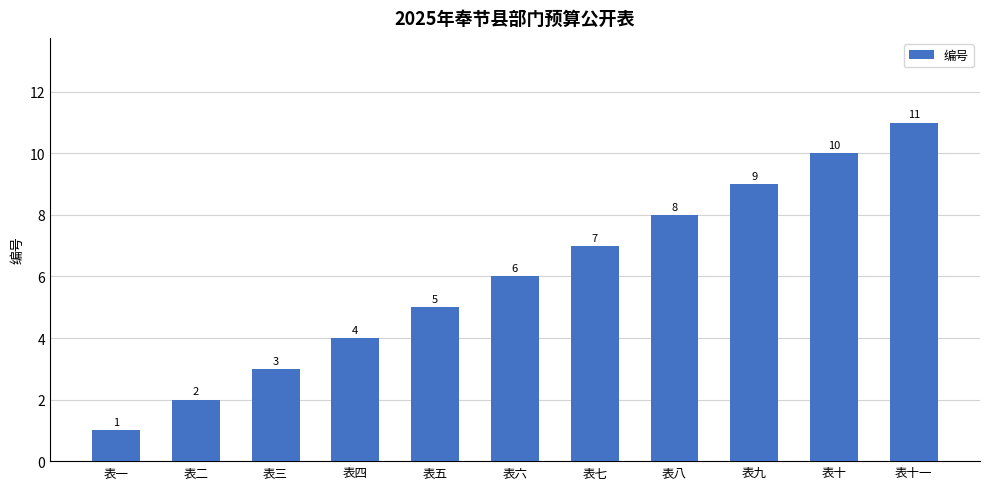

How many data points does each series have?

11